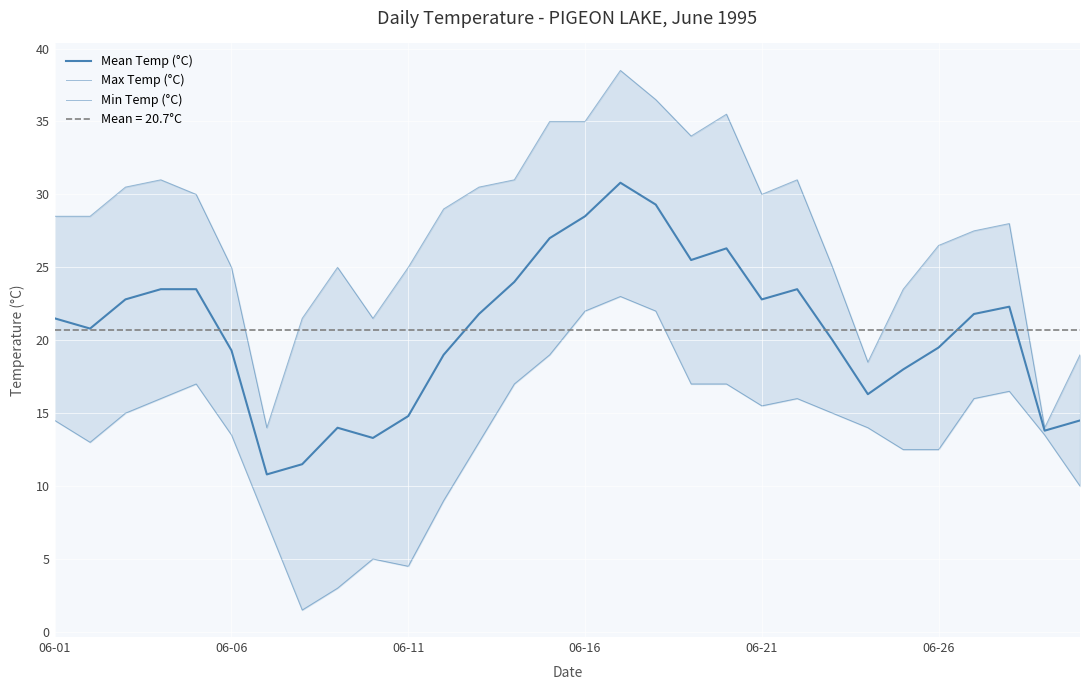

Is this an area chart (filled region under the line)?

No